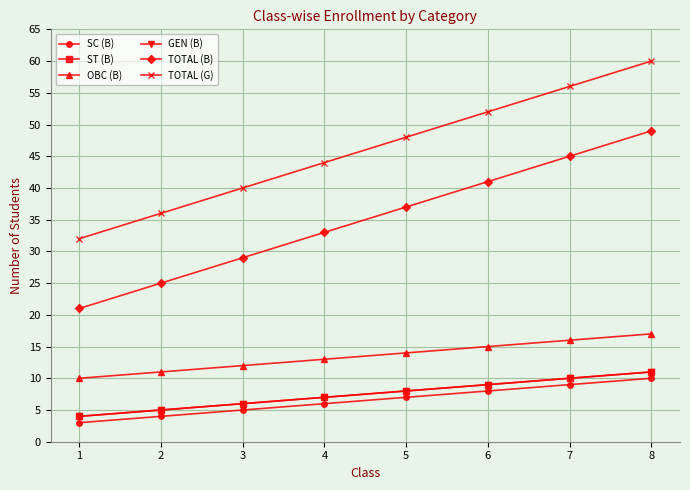

What is the minimum value shown in the chart?

3